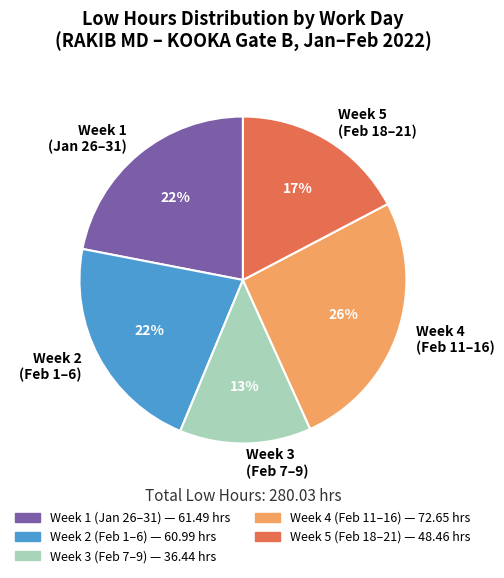

Which has a higher value, Week 2 (Feb 1–6) or Week 4 (Feb 11–16)?

Week 4 (Feb 11–16)